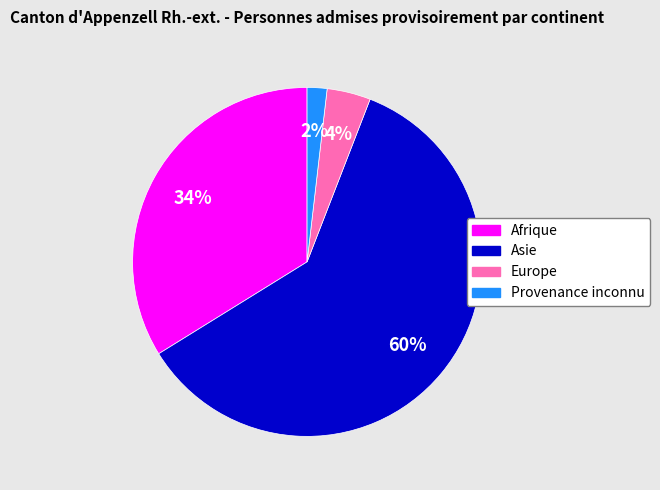

The Provenance inconnu slice represents 2% of the pie. True or false?

True